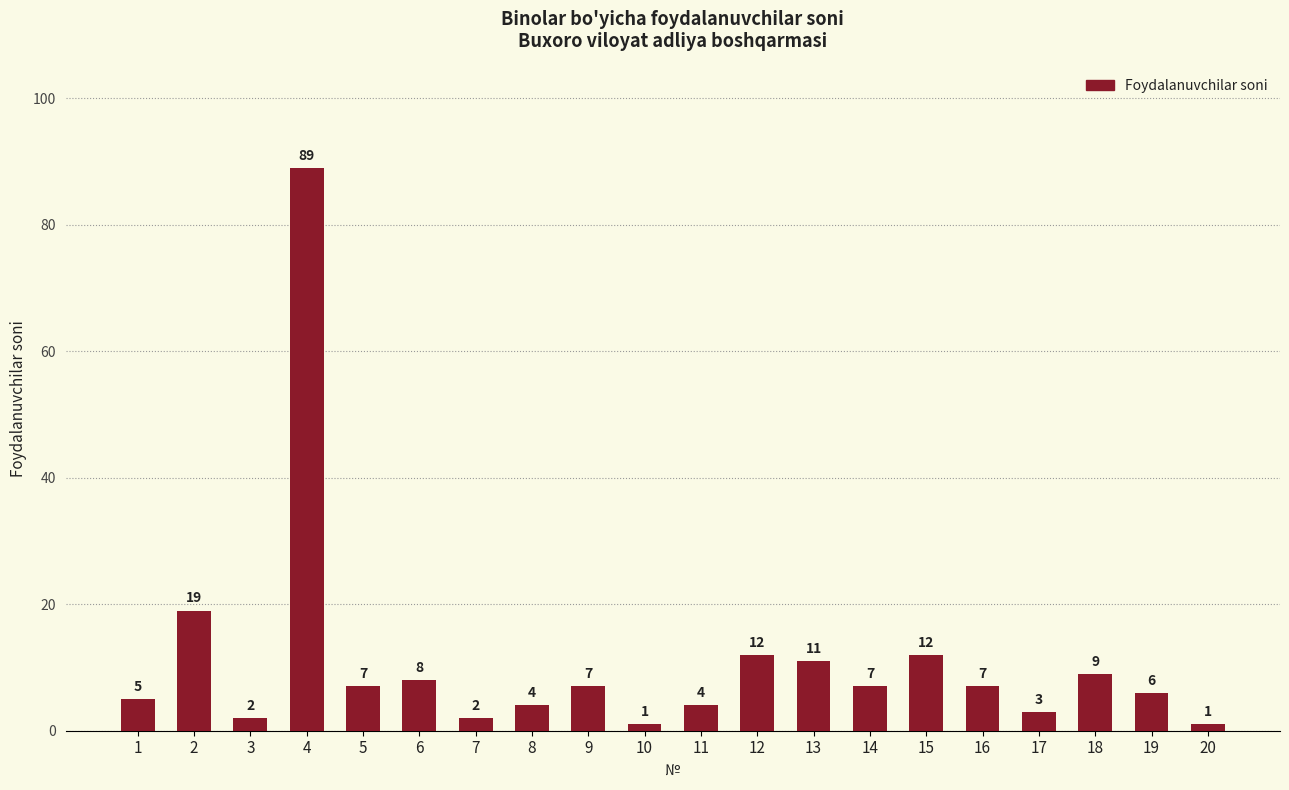

What is the change in value from 6 to 12?

+4